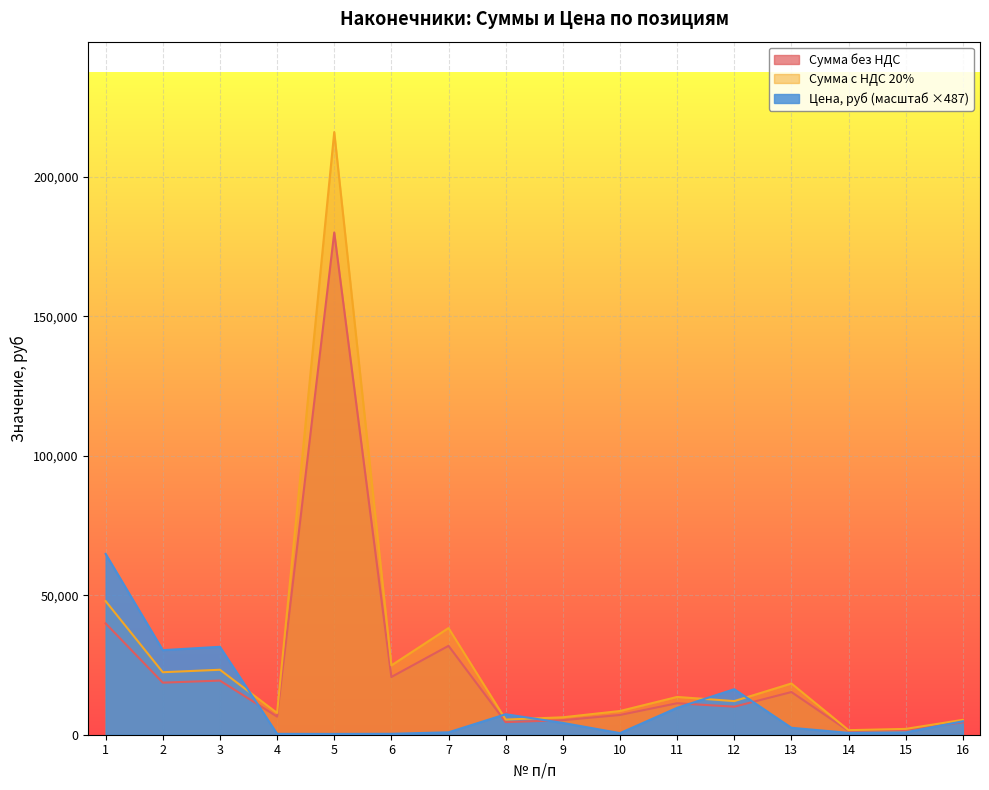

The Сумма без НДС series shows 6202.2 at 12. True or false?

False